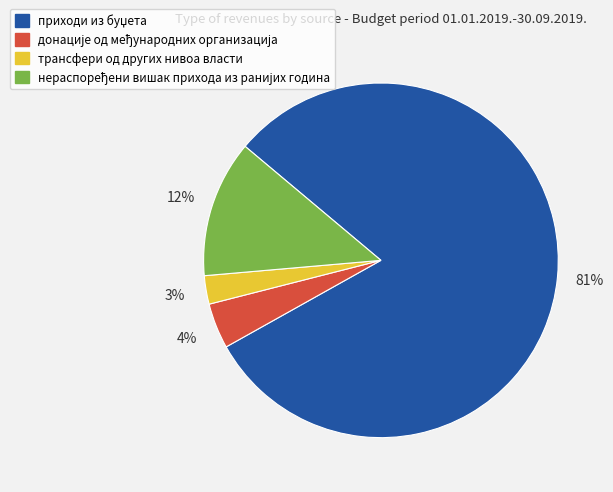

Which slice is the smallest?

трансфери од других нивоа власти